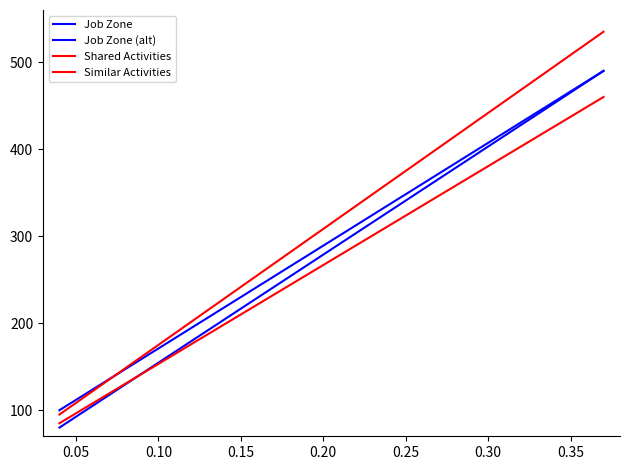

Does the chart have visible grid lines?

No